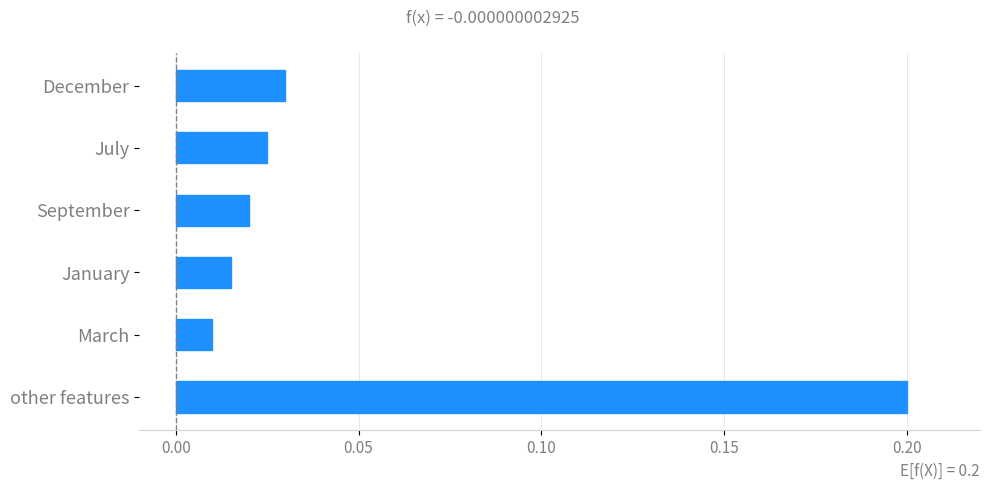

Rank the categories by value from lowest to highest.

March, January, September, July, December, other features